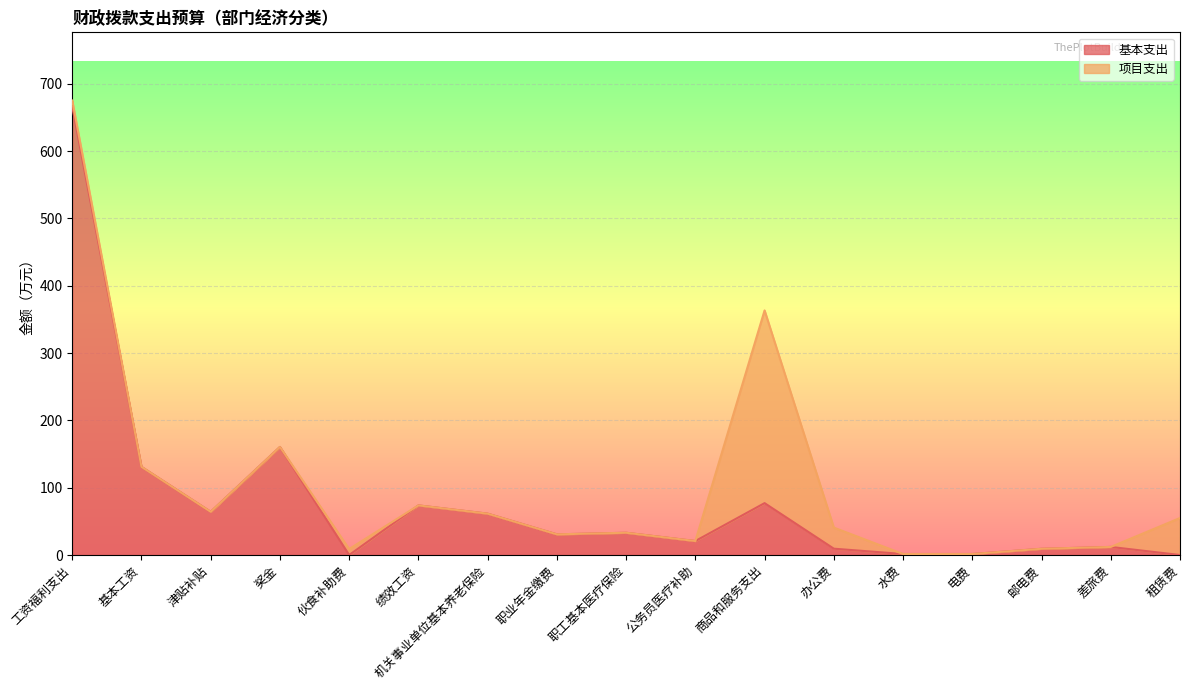

Reading right to left, transcribe all the data shown in this chart.

0.0	12.0	9.3	1.5	1.5	9.4	77.1	20.8	33.1	30.7	61.4	73.7	0.0	160.5	64.2	131.0	666.1